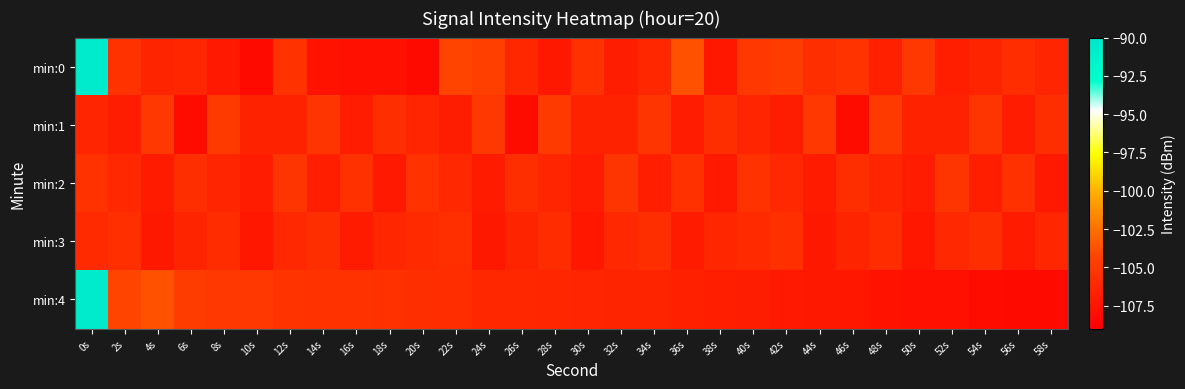

What is the spread (max minus min) of values at 26s?

2.3